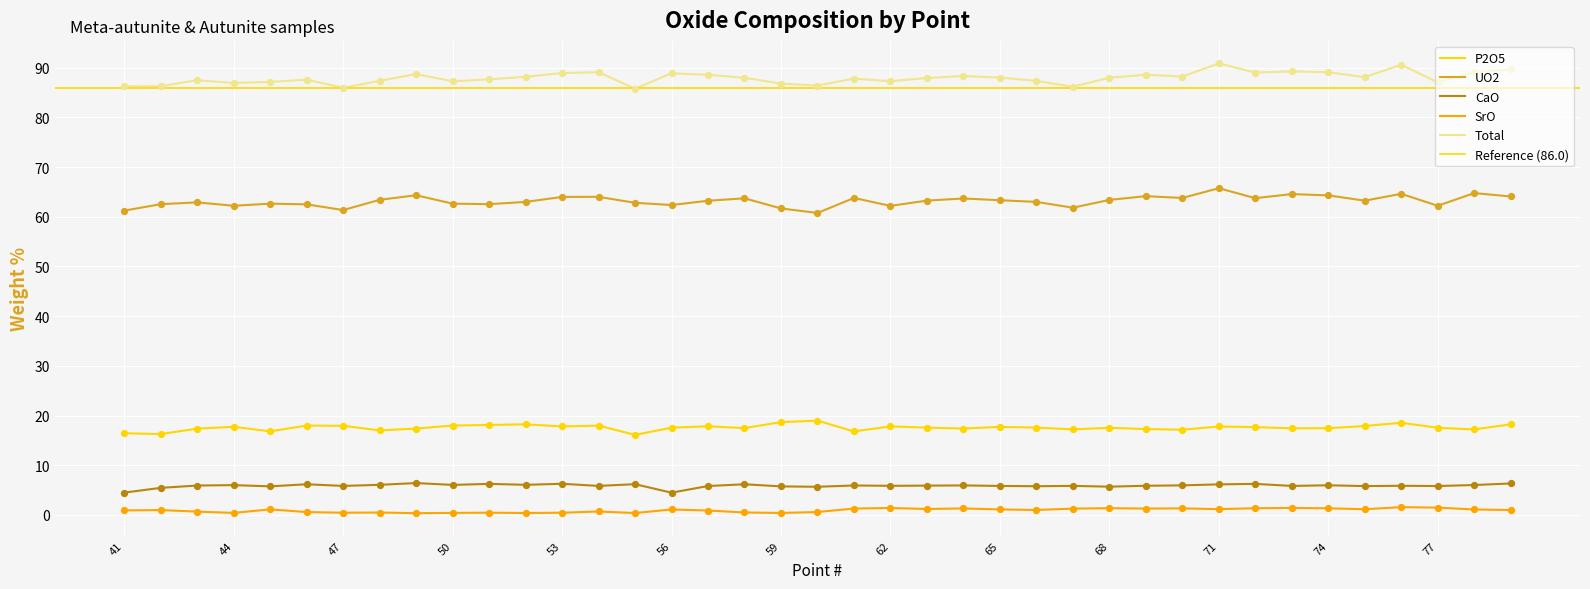

What is the total value across all series at 68?

176.0